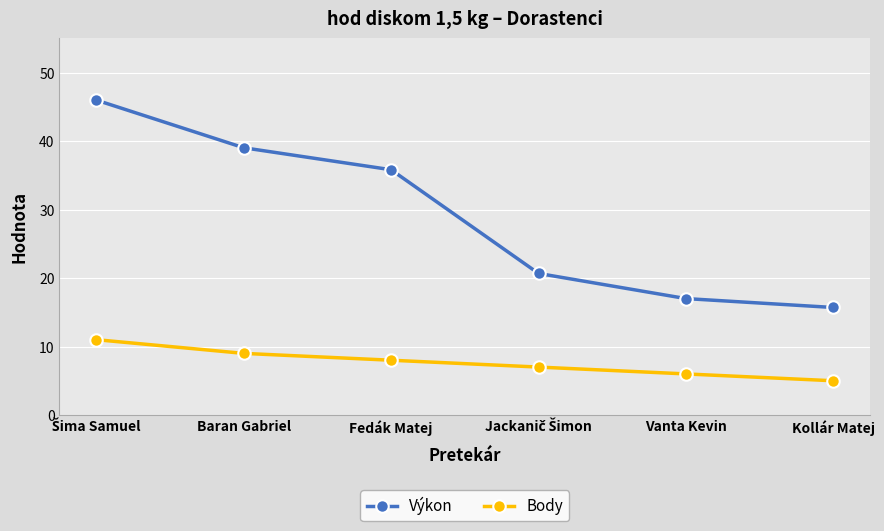

Which category has the lowest value in the Body series?

Kollár Matej